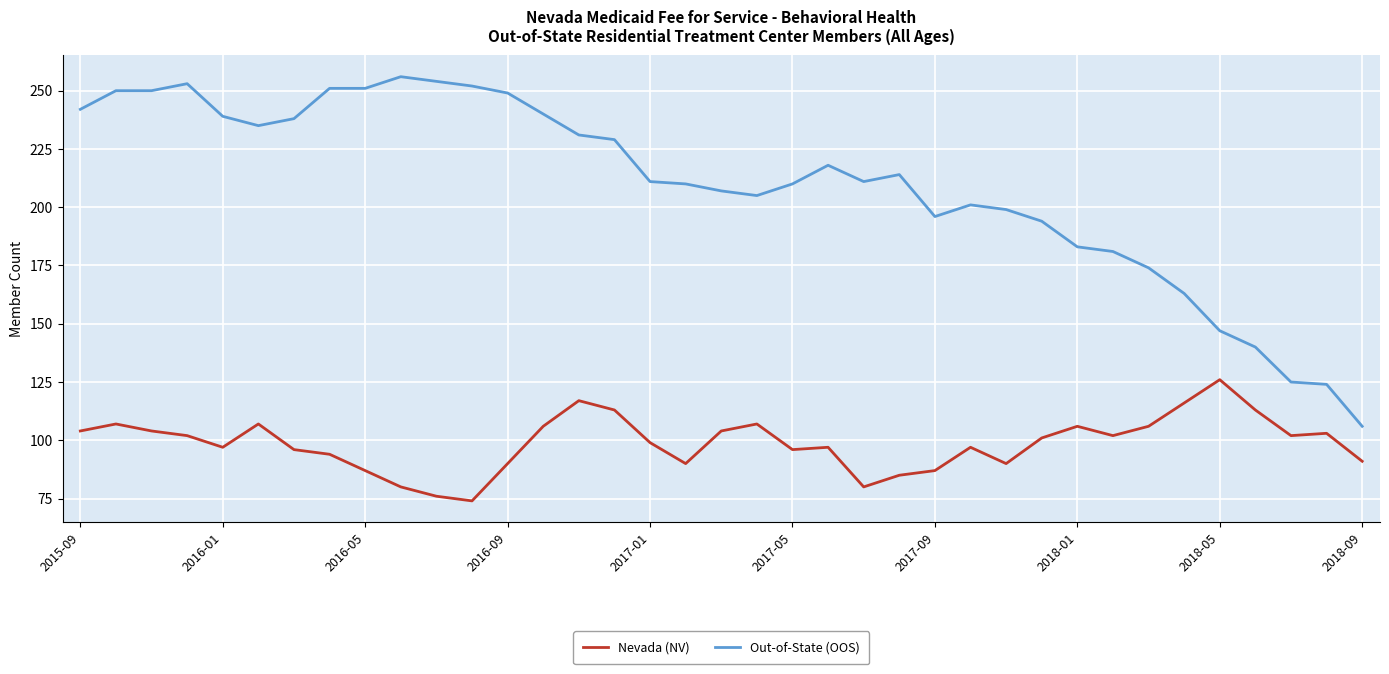

What is the lowest value of the Out-of-State (OOS) series?

106